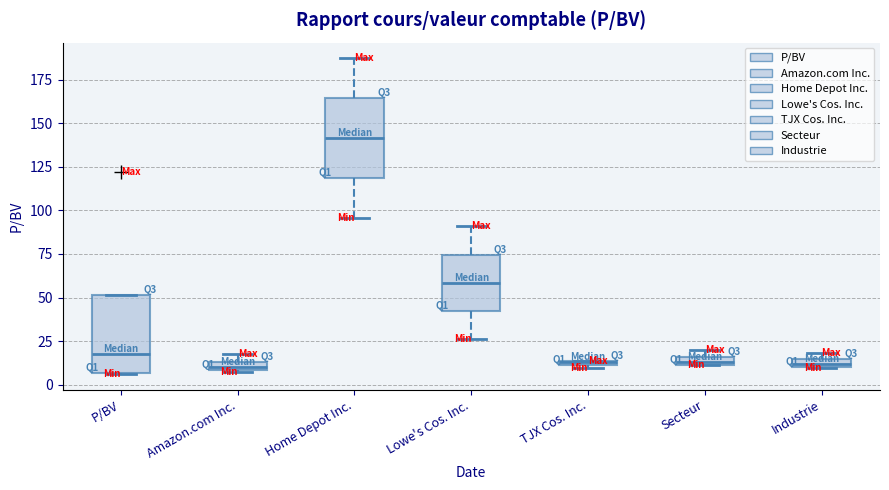

Which box has the highest median line?

Home Depot Inc.